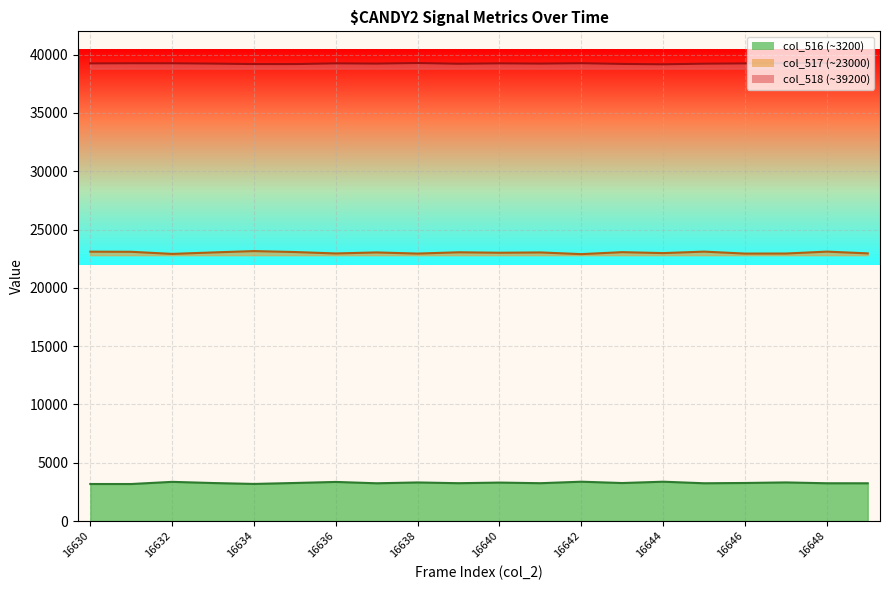

What is the maximum value for col_516?

3377